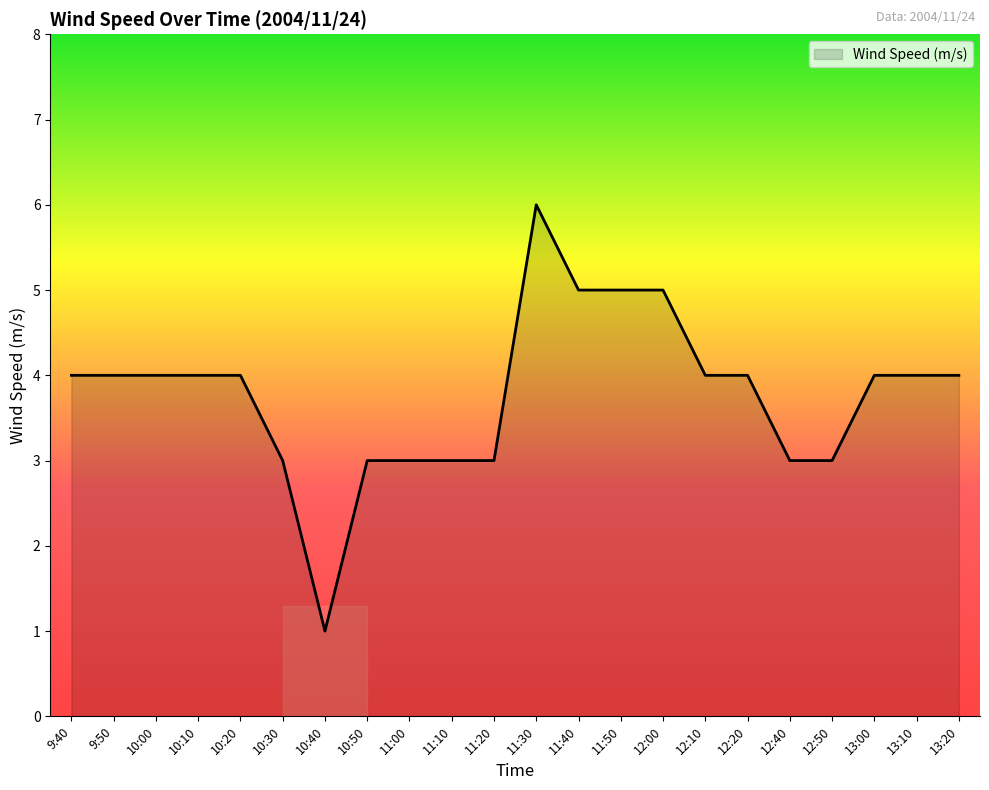

What is the approximate value at 9:50?

4